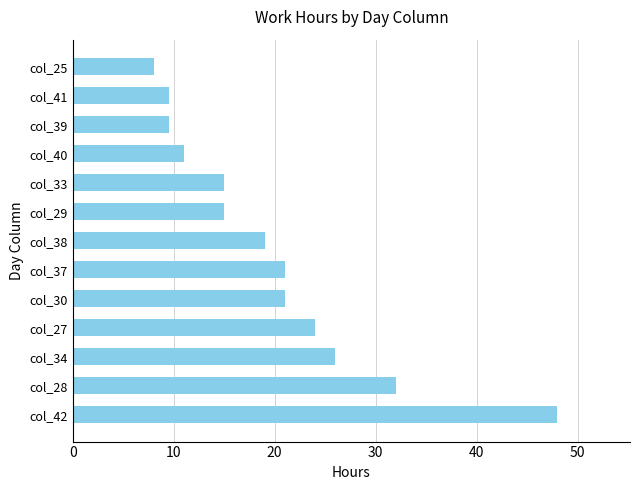

How many series are shown in this chart?

1